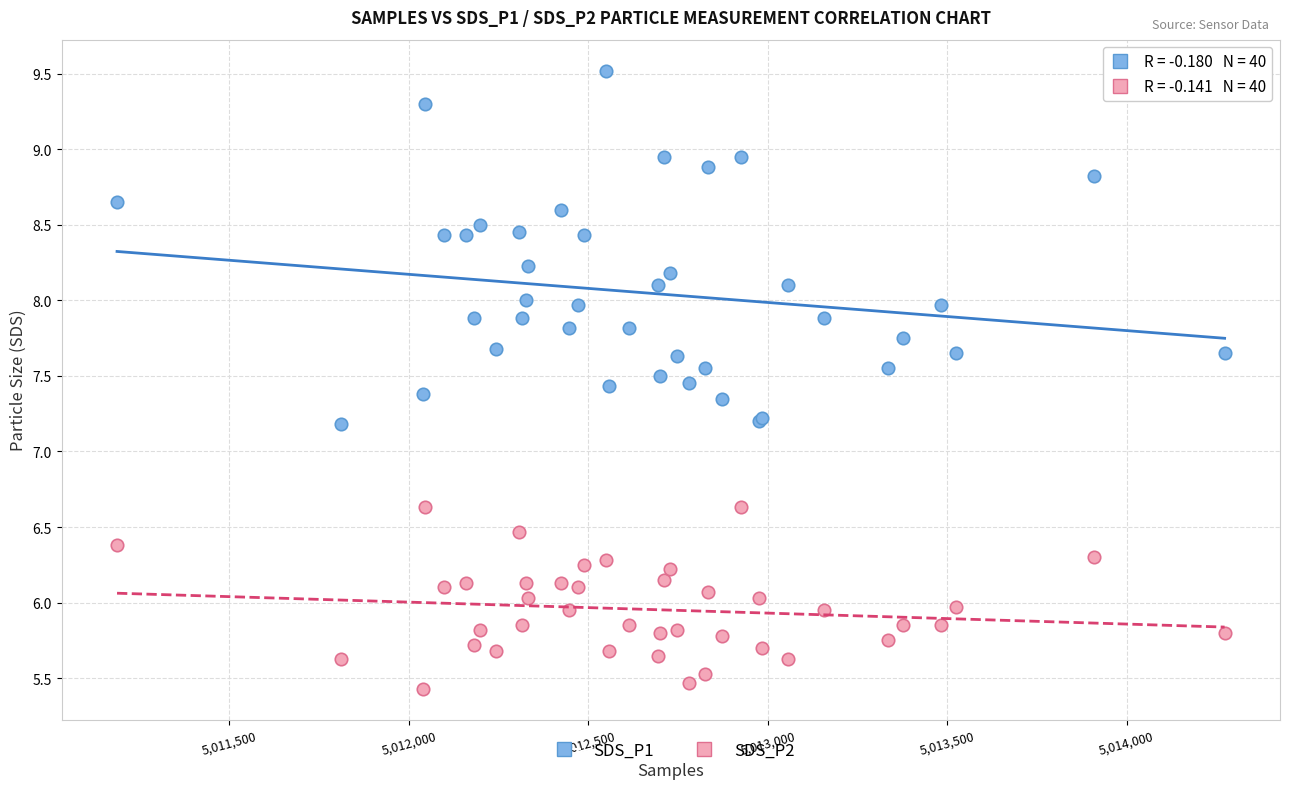

Which series reaches the maximum Y coordinate?

SDS_P1